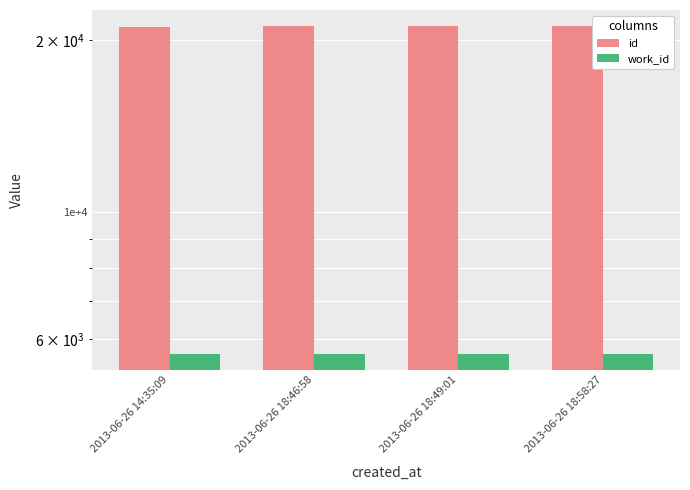

How many series are shown in this chart?

2